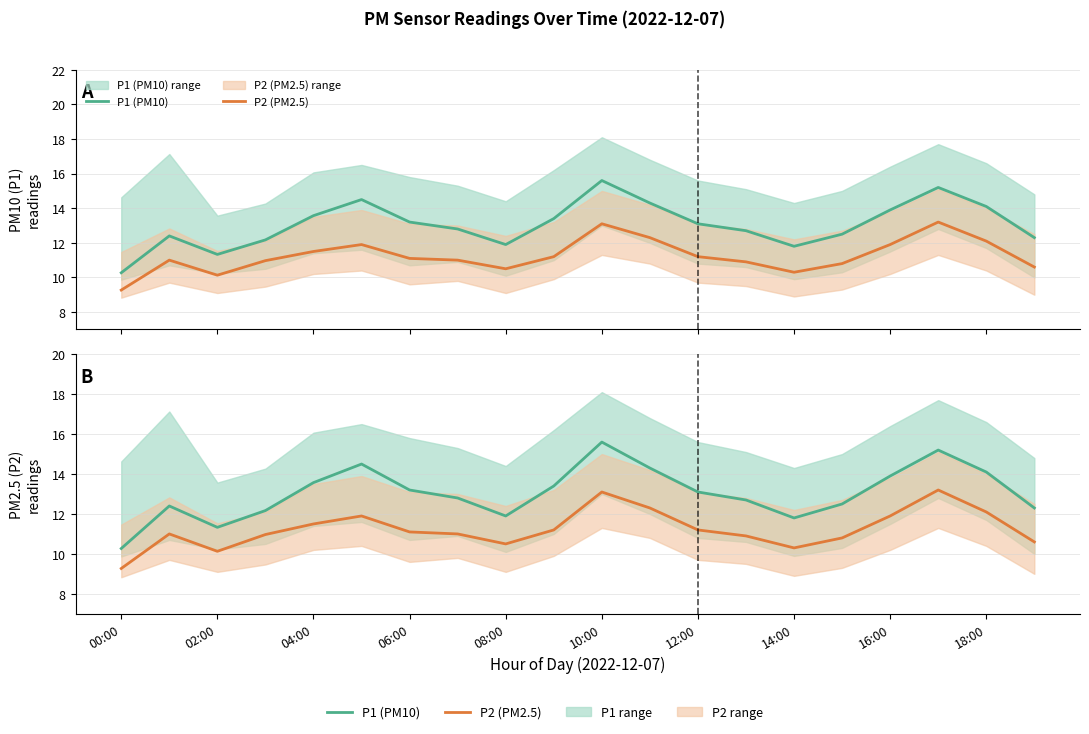

How many interior local peaks does the P1 (PM10) series have?

4